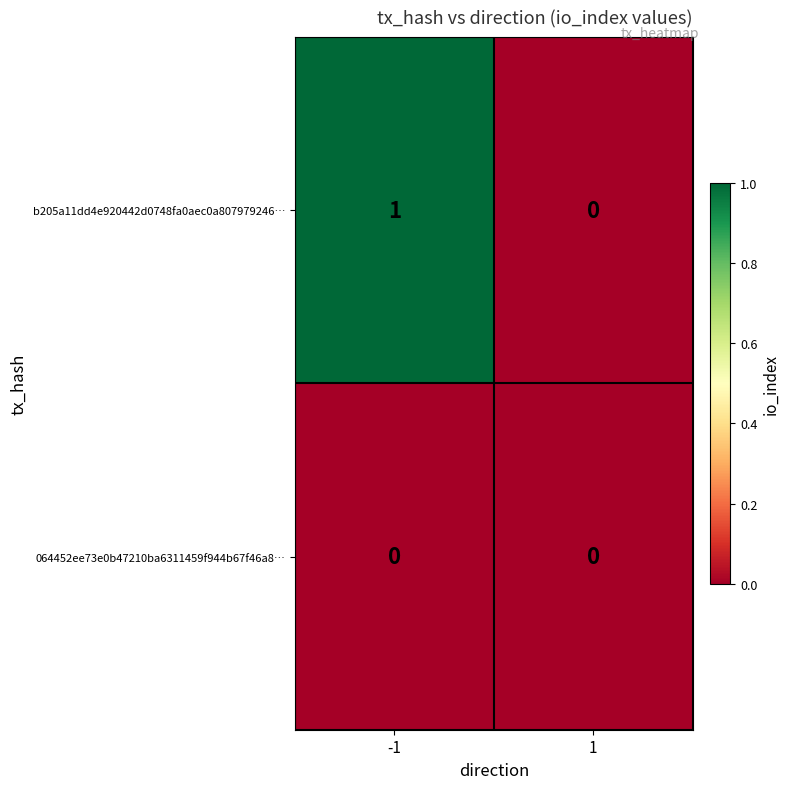

Which series has the widest spread of values?

b205a11dd4e920442d0748fa0aec0a807979246…